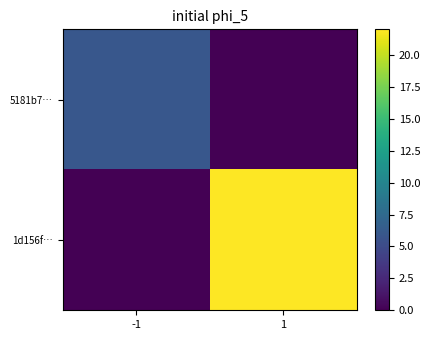

Reading right to left, extract all data points from this chart.

5181b7…: 1=0	-1=6
1d156f…: 1=22	-1=0